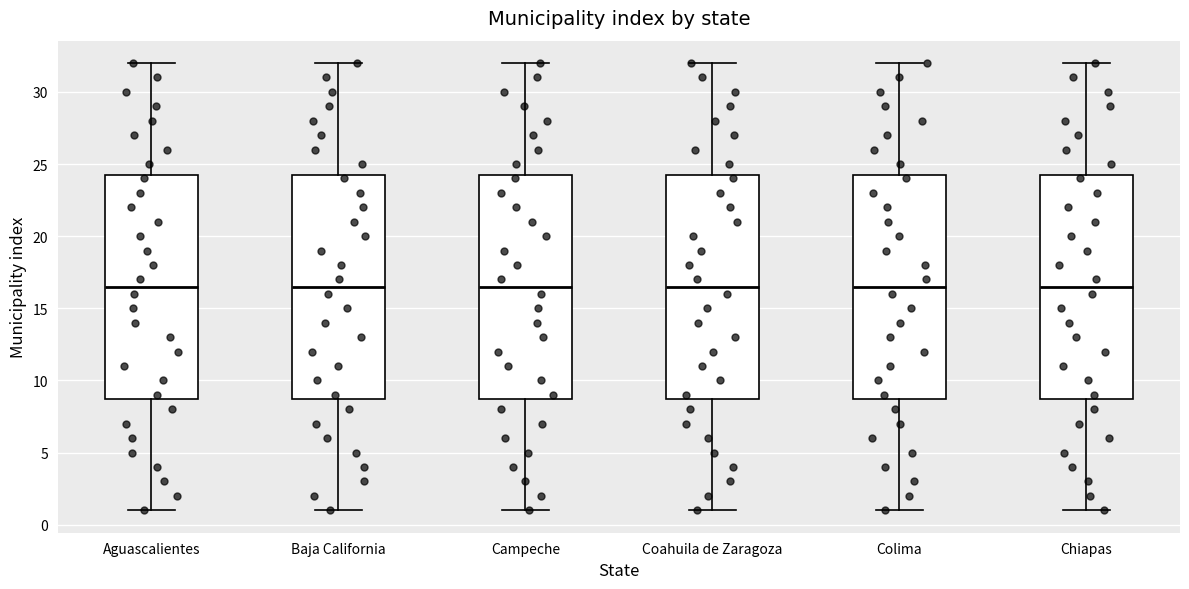

Where does the median line of the box for Aguascalientes sit on the y-axis? The values are not printed on the chart, so give them approximately, as read against the axis.

16.5